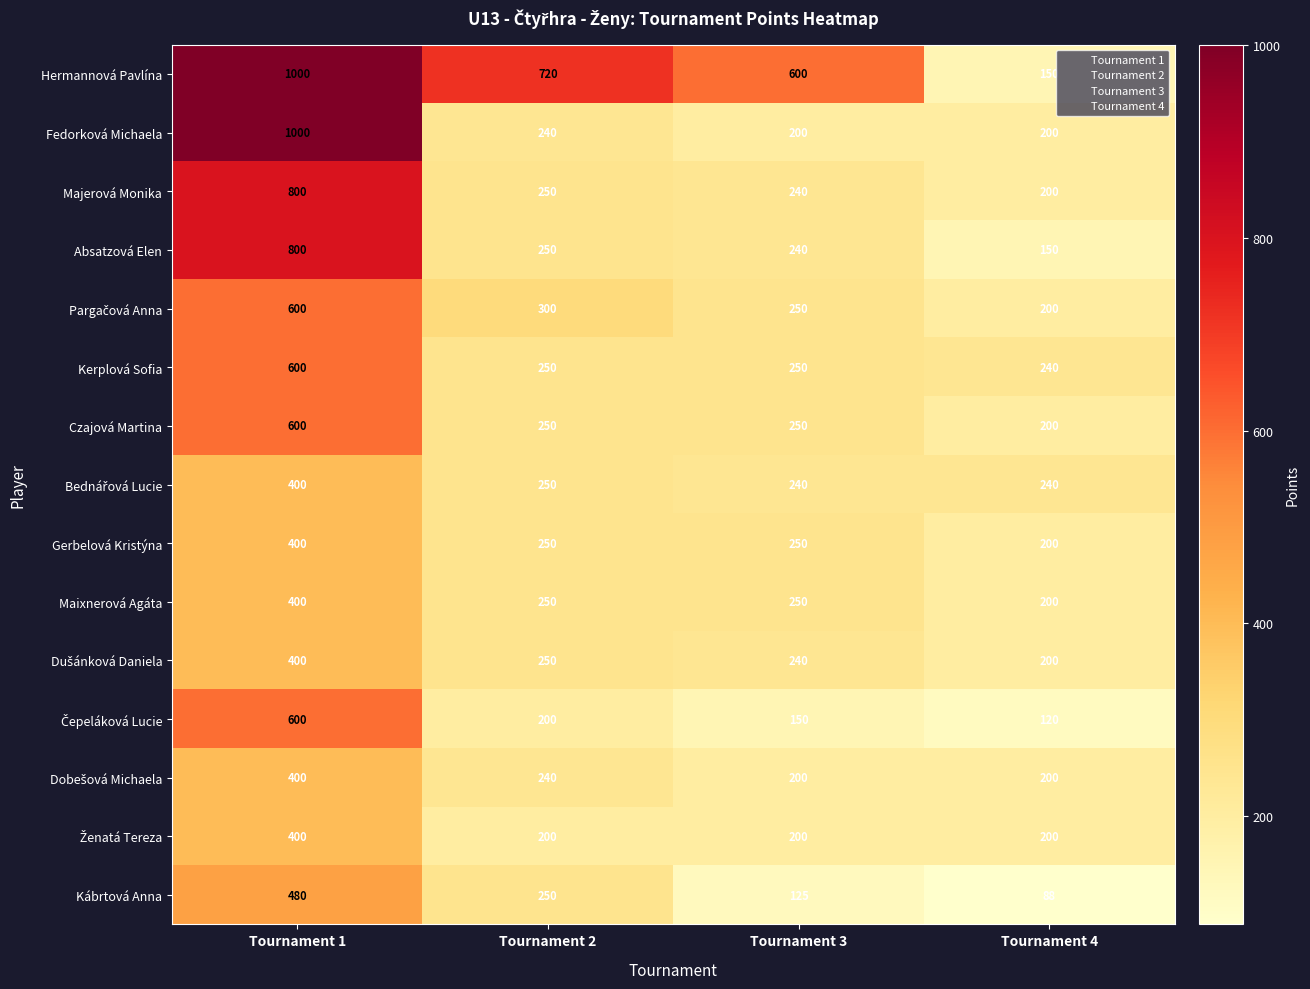

Which series has the largest range (max minus min)?

Hermannová Pavlína